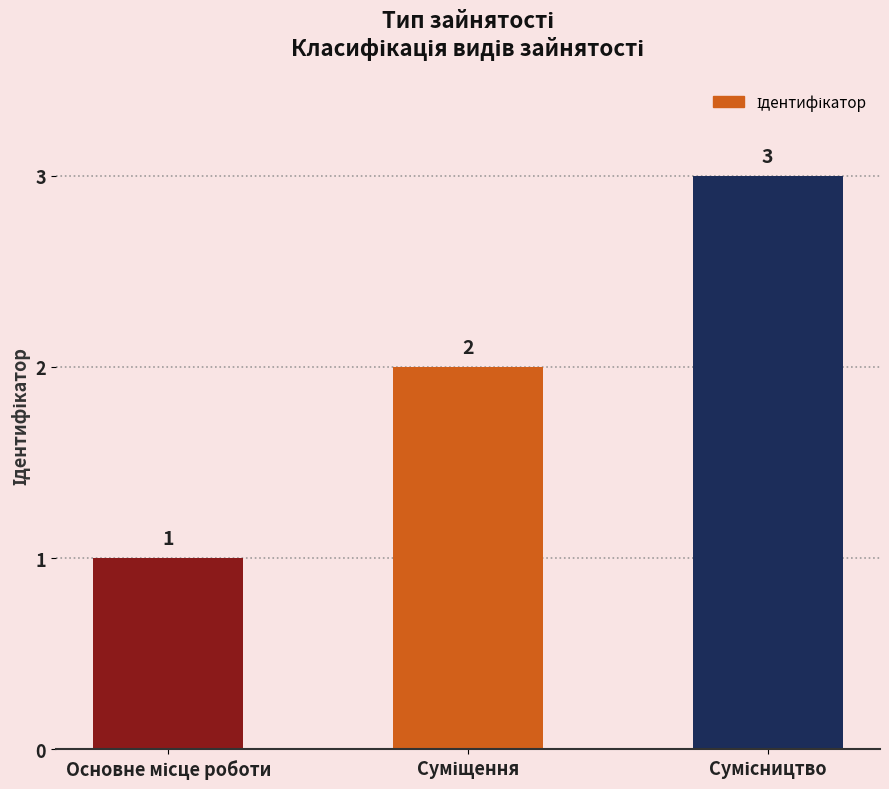

How many categories are shown in the chart?

3